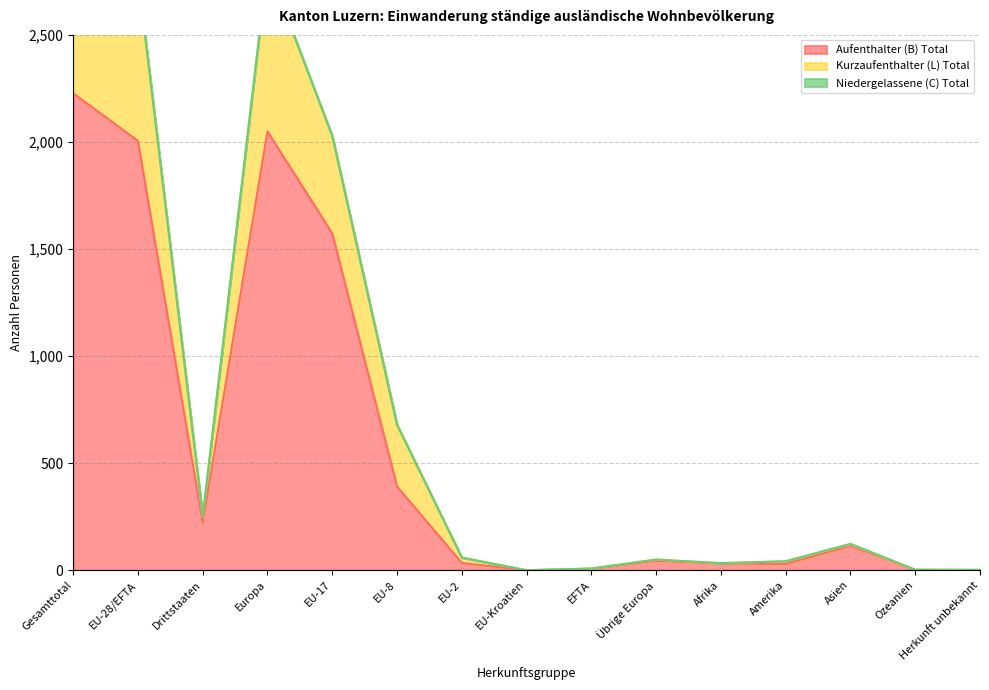

Which has a higher value, EU-Kroatien or Übrige Europa?

Übrige Europa